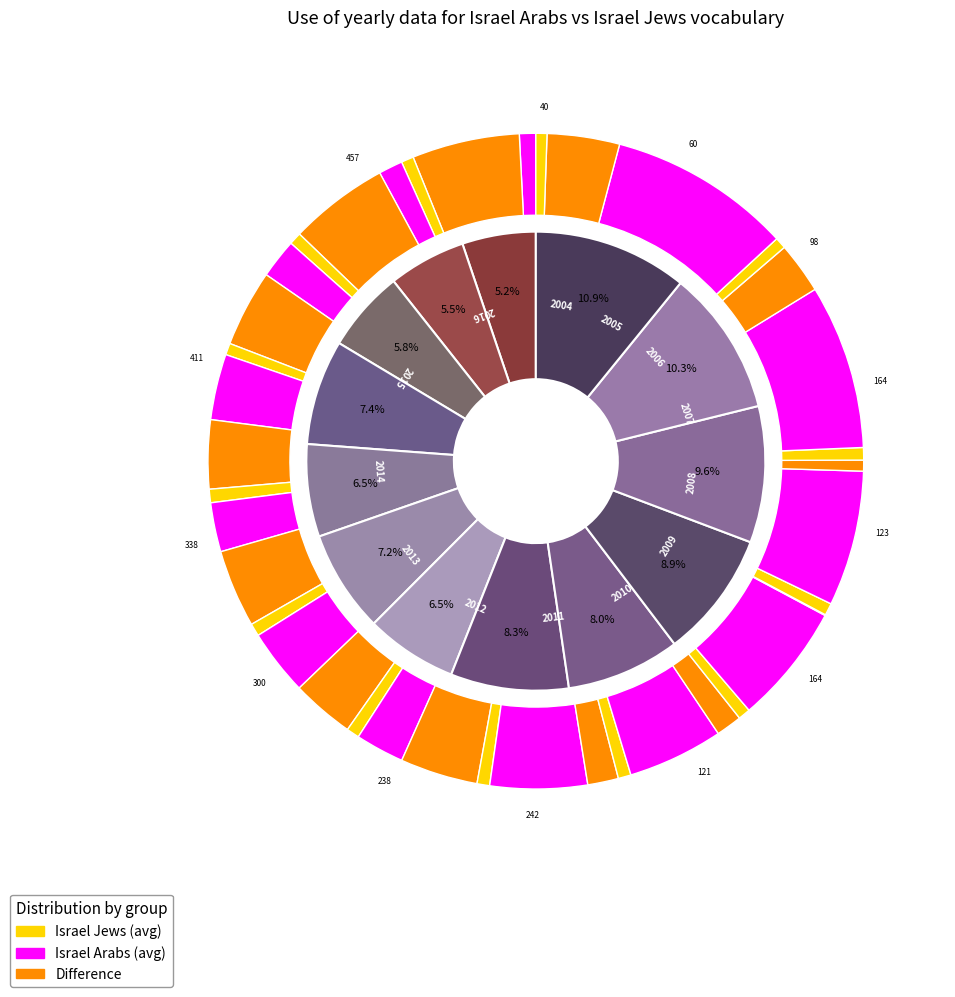

How many slices are in this pie chart?

13